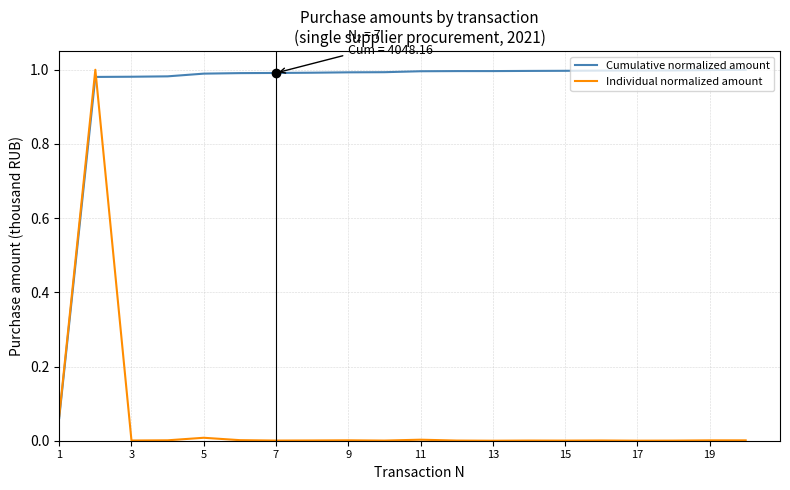

Rank the series by their average value, from lowest to highest.

Individual normalized amount, Cumulative normalized amount